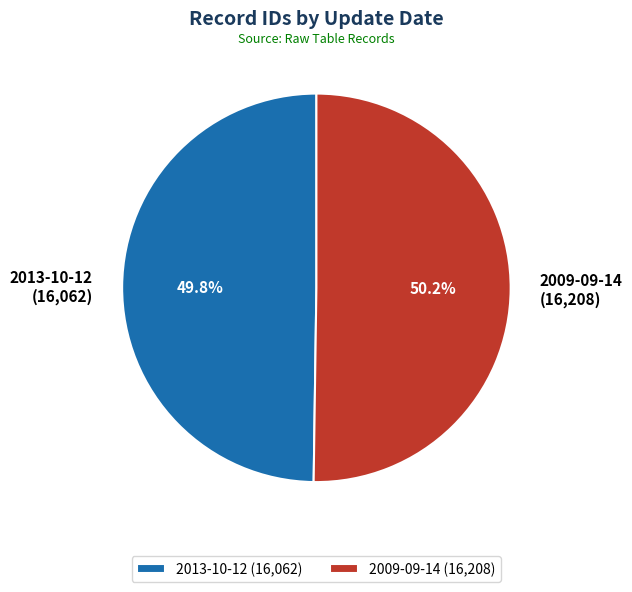

The 2009-09-14 slice represents 50% of the pie. True or false?

True